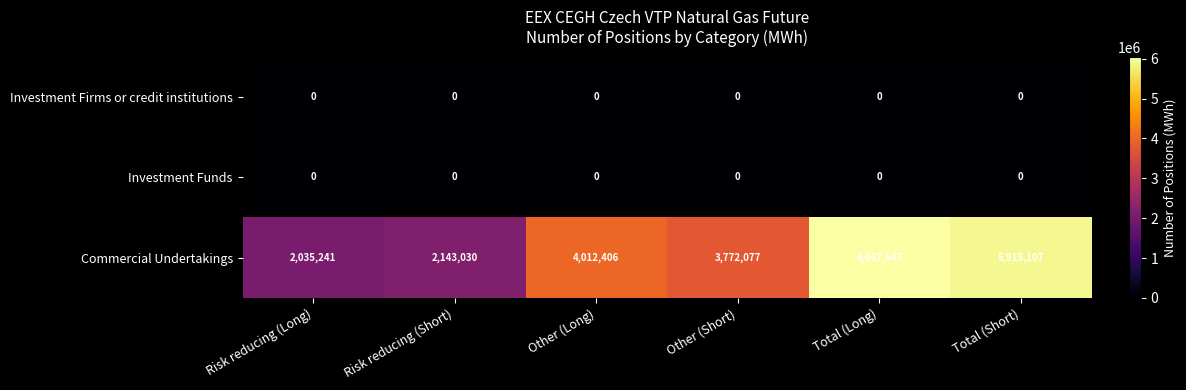

List the labels in order of Commercial Undertakings value, smallest first.

Risk reducing (Long), Risk reducing (Short), Other (Short), Other (Long), Total (Short), Total (Long)